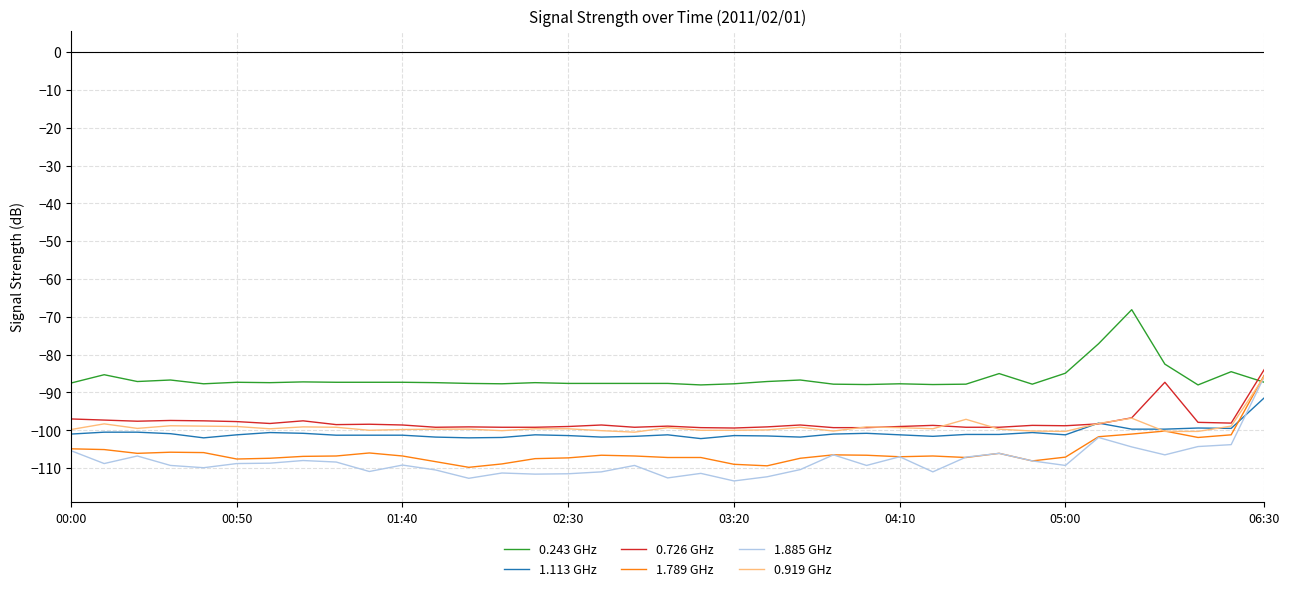

What is the maximum value for 1.885 GHz?

-85.8